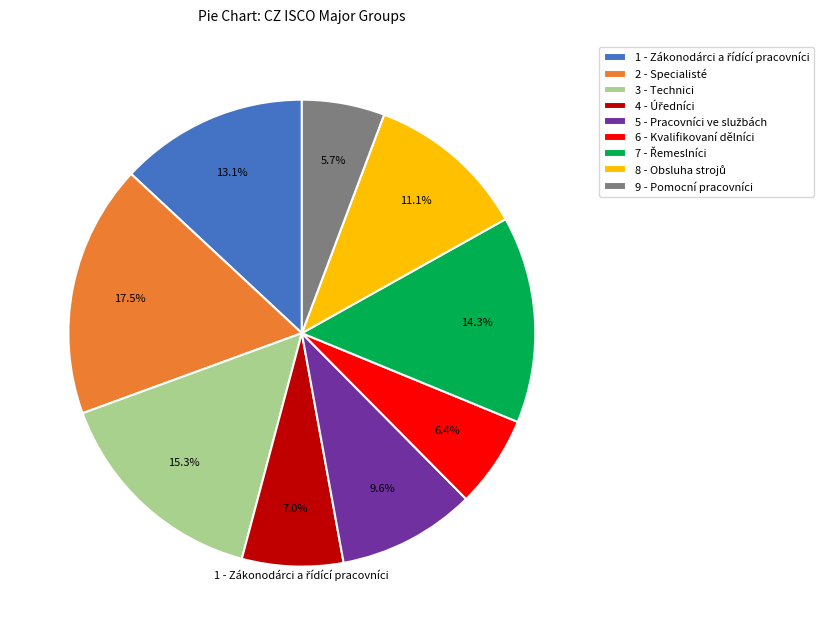

Is there a majority slice in this chart?

No